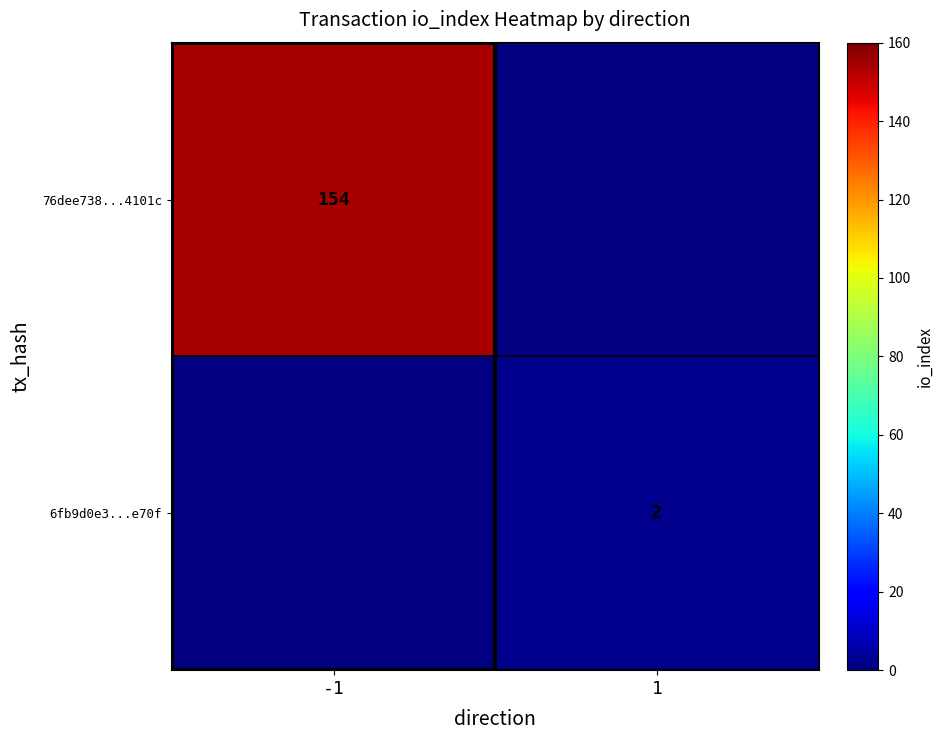

Is it true that 6fb9d0e3...e70f equals 3 at 1?

False